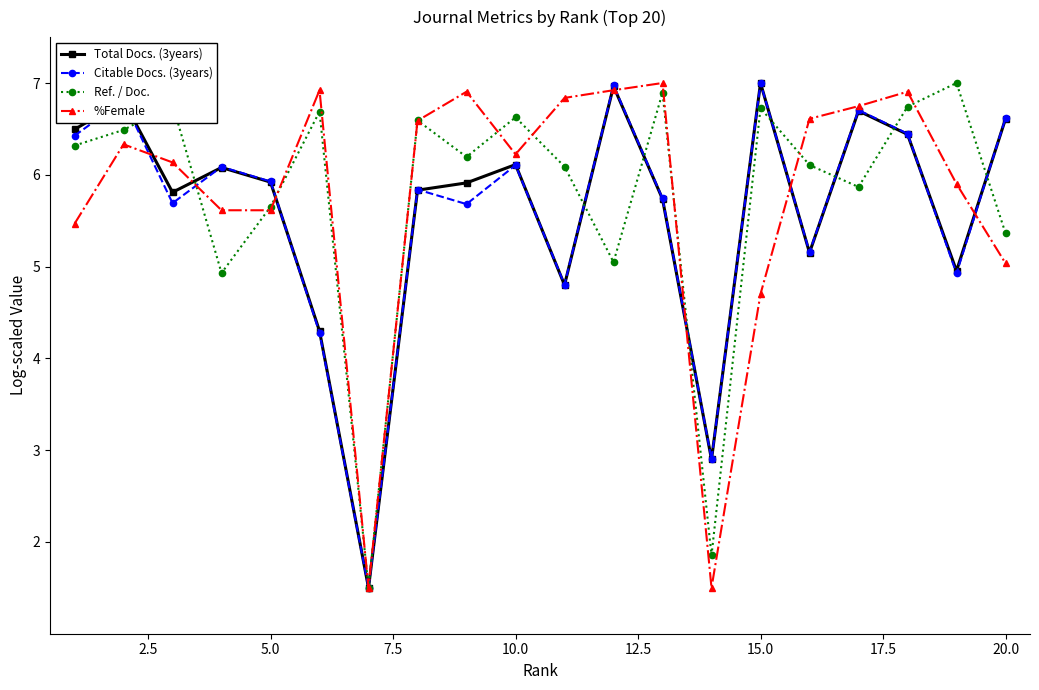

What is the minimum value for Ref. / Doc.?

1.5